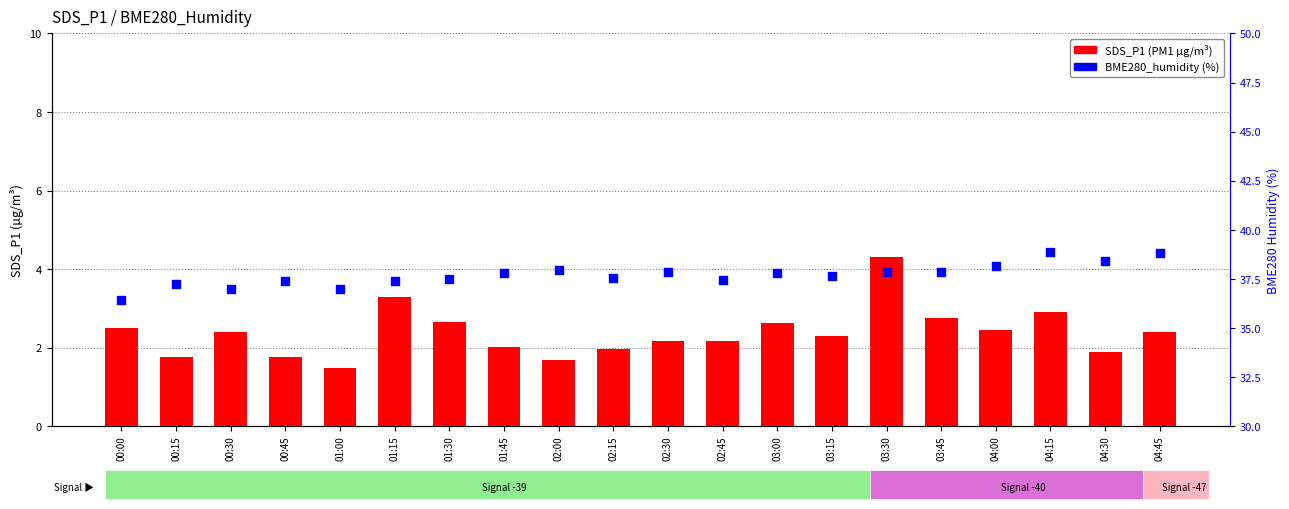

Which series has the largest total across all categories?

BME280_humidity (%)